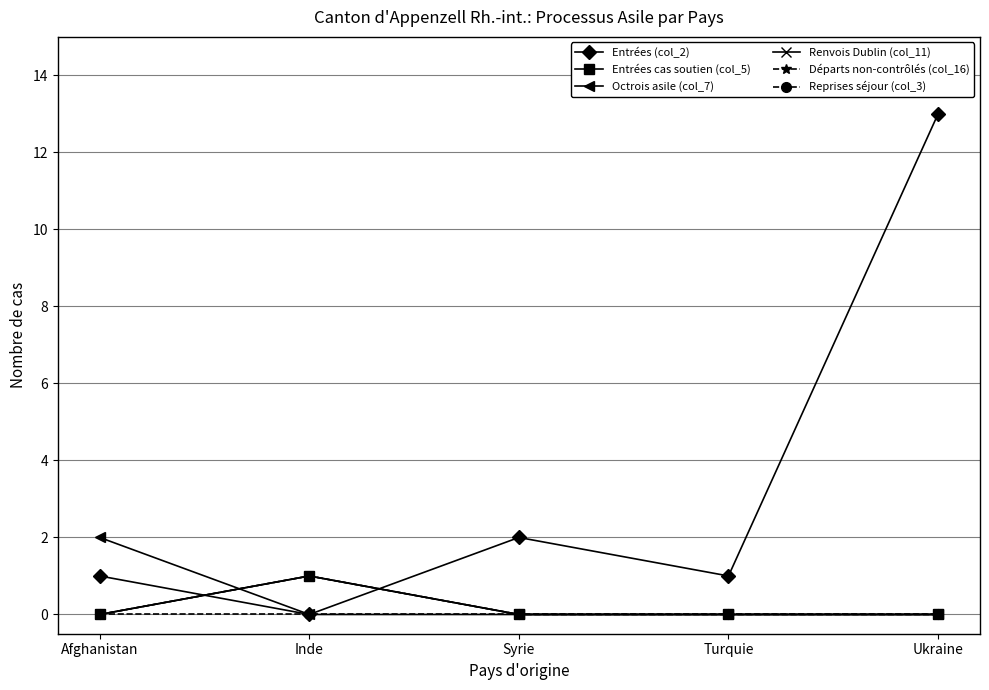

Reading left to right, transcribe all the data shown in this chart.

Entrées (col_2): 1	0	2	1	13
Entrées cas soutien (col_5): 0	1	0	0	0
Octrois asile (col_7): 2	0	0	0	0
Renvois Dublin (col_11): 0	1	0	0	0
Départs non-contrôlés (col_16): 0	1	0	0	0
Reprises séjour (col_3): 0	0	0	0	0